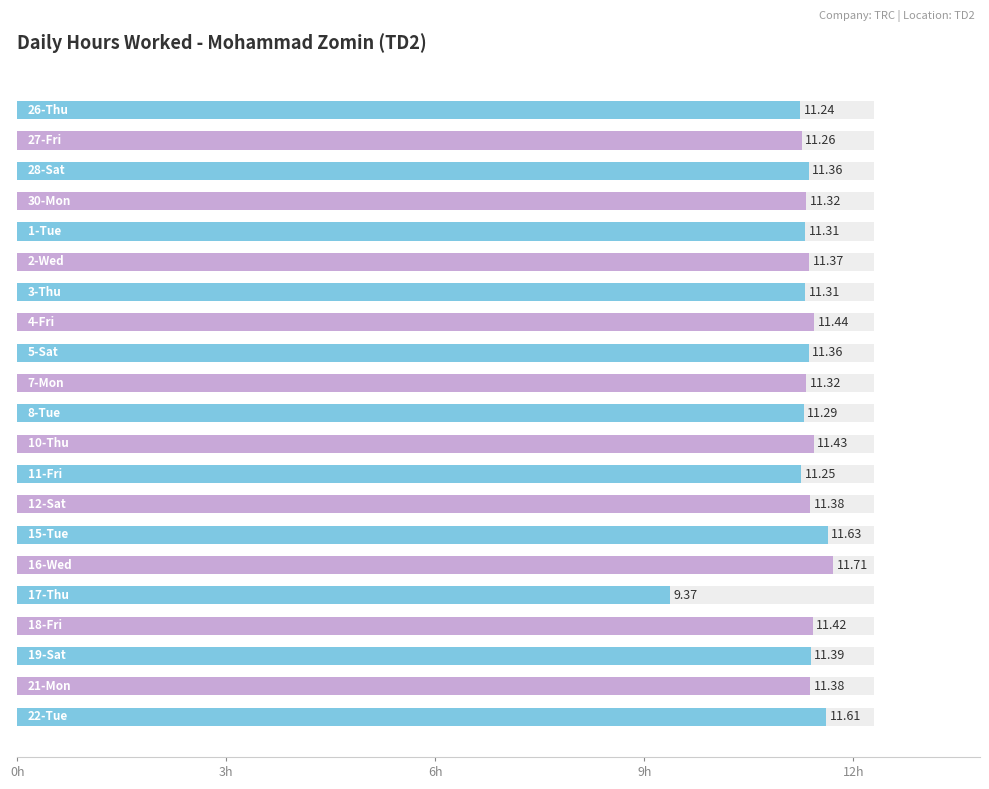

Reading left to right, list all the values displayed in this chart.

11.2	11.3	11.4	11.3	11.3	11.4	11.3	11.4	11.4	11.3	11.3	11.4	11.2	11.4	11.6	11.7	9.4	11.4	11.4	11.4	11.6